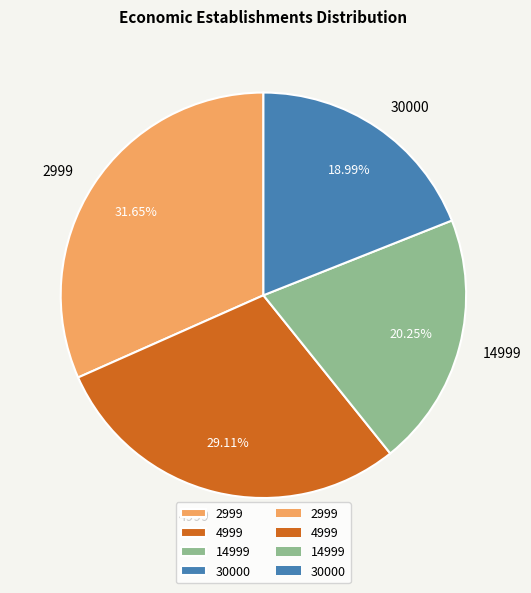

What is the largest slice in the pie chart?

2999